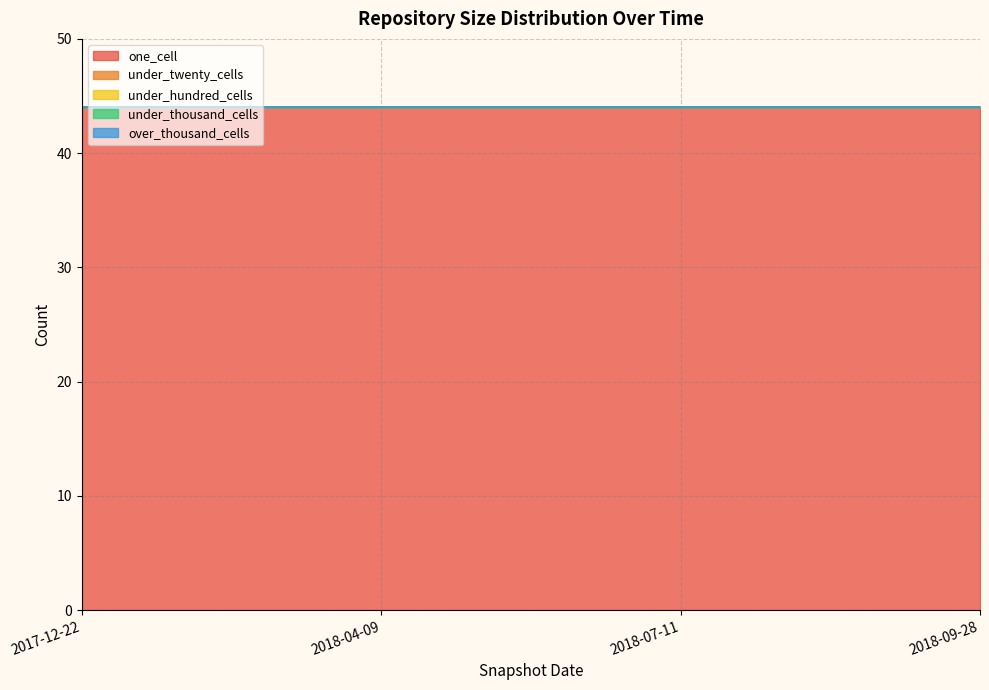

Between 2018-07-11 and 2017-12-22, which is larger?

2018-07-11